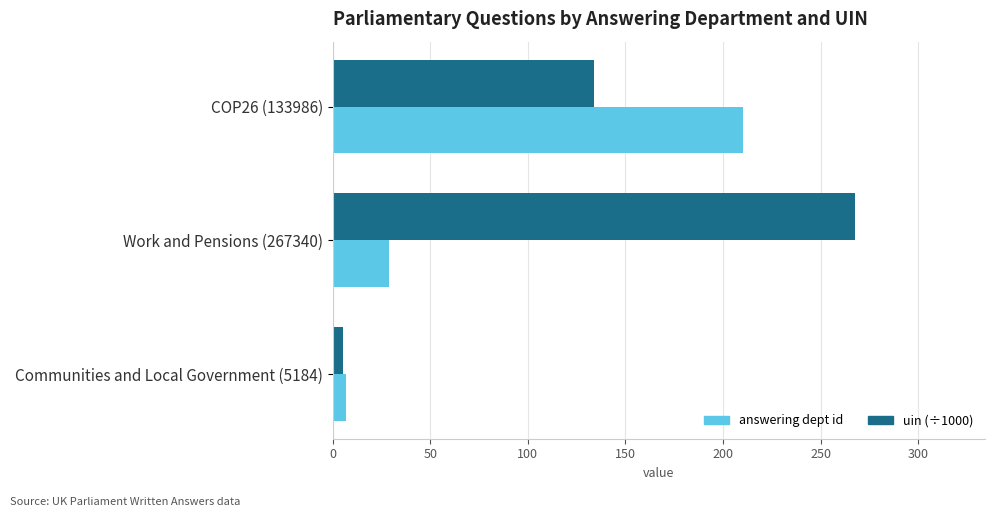

What is the minimum value for answering dept id?

7.0